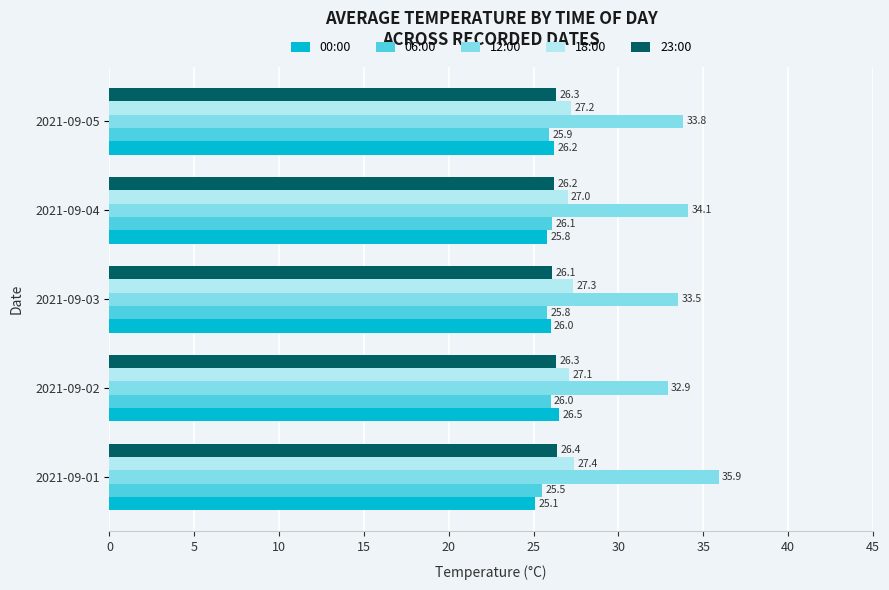

Rank the series at 2021-09-03 from highest to lowest value.

12:00, 18:00, 23:00, 00:00, 06:00